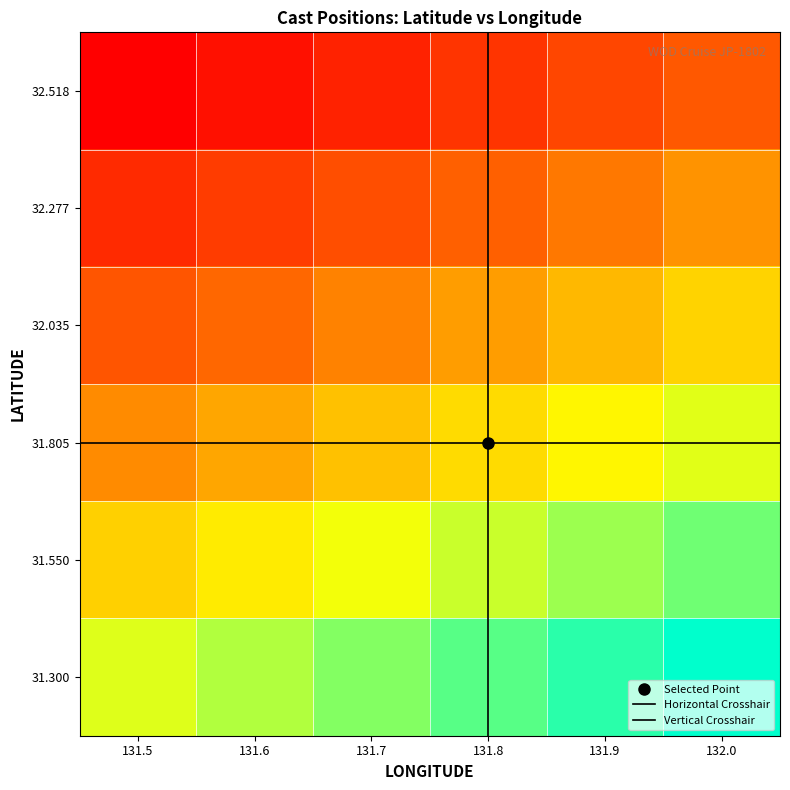

Which series has the largest range (max minus min)?

32.518